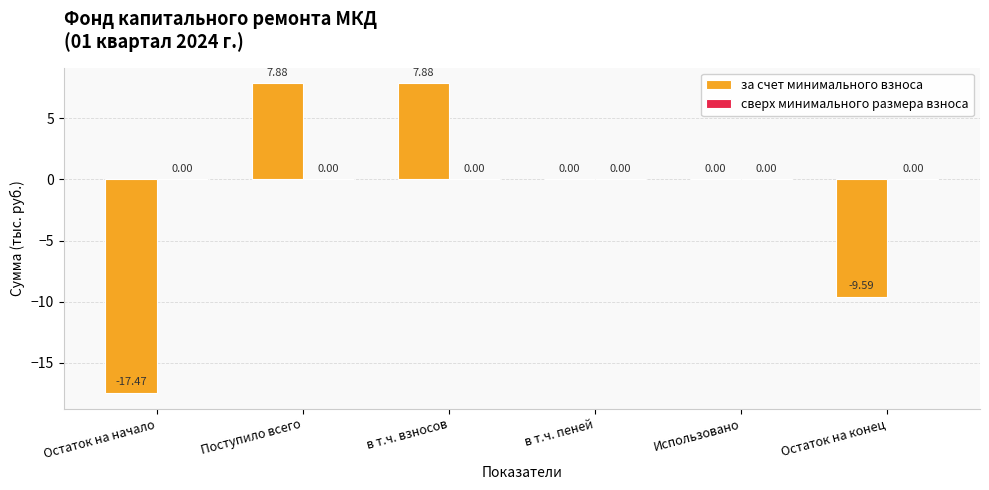

At which label does the data first exceed 0?

Поступило всего